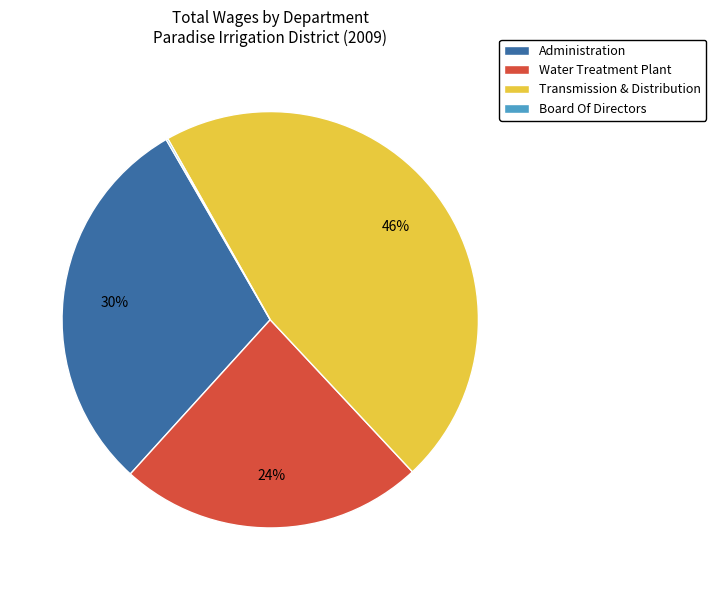

To the nearest percent, what is the difference between the largest and smallest slice percentages?

46%